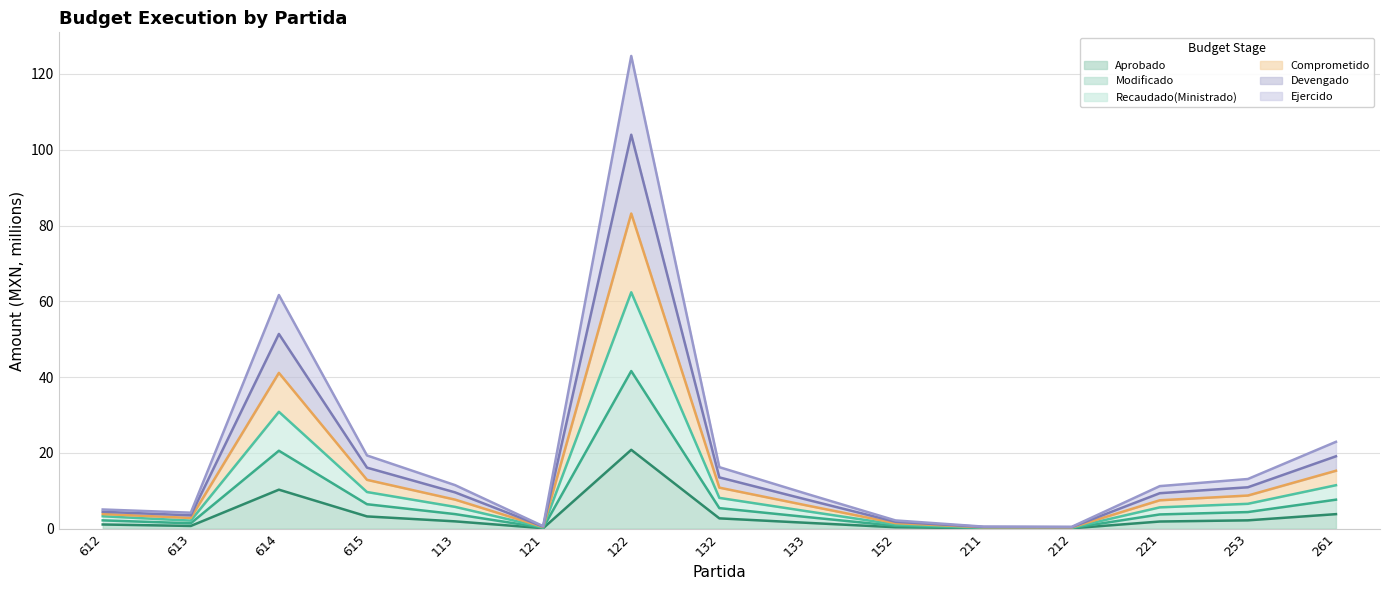

At which category is the sum across all series the highest?

122